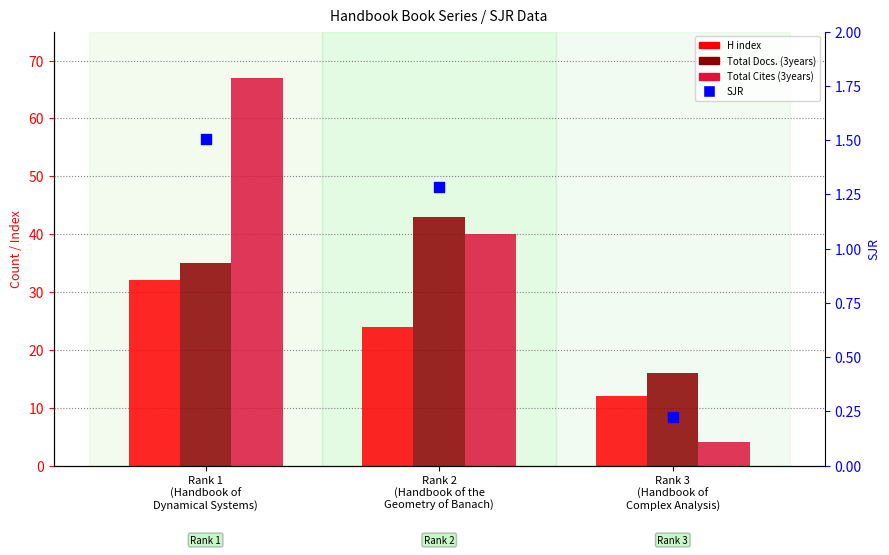

Which series reaches the maximum Y coordinate?

Total Cites (3years)